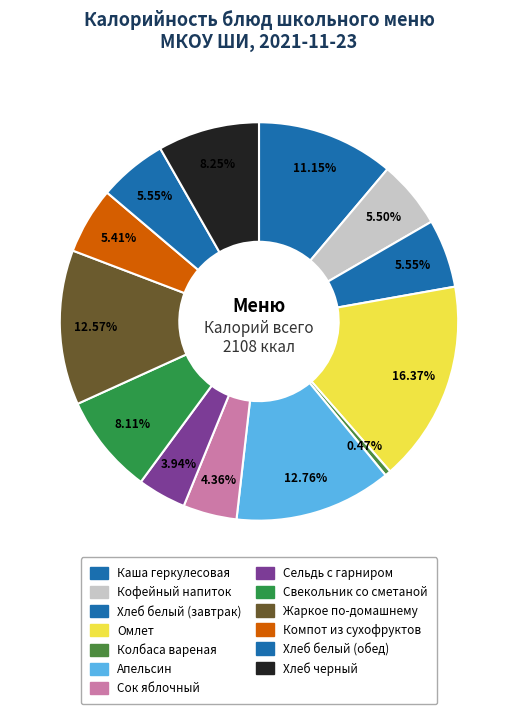

Rank the categories by value from lowest to highest.

Колбаса вареная, Сельдь с гарниром, Сок яблочный, Компот из сухофруктов, Кофейный напиток, Хлеб белый (завтрак), Хлеб белый (обед), Свекольник со сметаной, Хлеб черный, Каша геркулесовая, Жаркое по-домашнему, Апельсин, Омлет